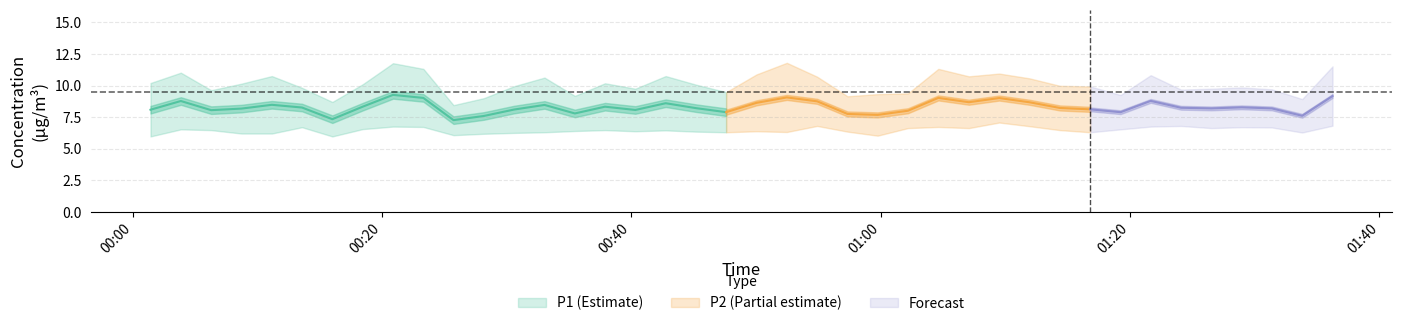

Is the value of P1 at 21 greater than the value of P2 at 30?

Yes